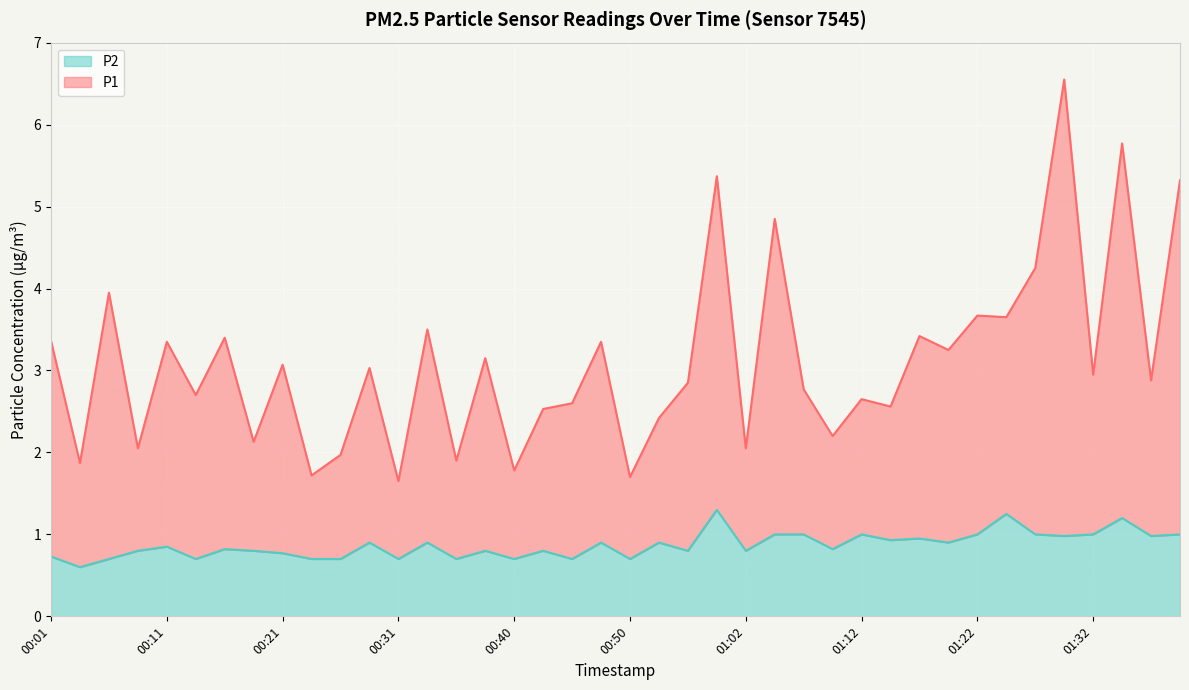

Reading right to left, what are all the values shown in this chart?

P1: 01:39=5.3	01:36=2.9	01:34=5.8	01:32=3.0	01:29=6.6	01:27=4.2	01:24=3.6	01:22=3.7	01:19=3.2	01:17=3.4	01:15=2.6	01:12=2.6	01:10=2.2	01:07=2.8	01:05=4.8	01:02=2.0	01:00=5.4	00:57=2.8	00:55=2.4	00:50=1.7	00:48=3.4	00:45=2.6	00:43=2.5	00:40=1.8	00:38=3.2	00:35=1.9	00:33=3.5	00:31=1.6	00:28=3.0	00:26=2.0	00:23=1.7	00:21=3.1	00:18=2.1	00:16=3.4	00:14=2.7	00:11=3.4	00:09=2.0	00:06=4.0	00:04=1.9	00:01=3.4
P2: 01:39=1.0	01:36=1.0	01:34=1.2	01:32=1.0	01:29=1.0	01:27=1.0	01:24=1.2	01:22=1.0	01:19=0.9	01:17=0.9	01:15=0.9	01:12=1.0	01:10=0.8	01:07=1.0	01:05=1.0	01:02=0.8	01:00=1.3	00:57=0.8	00:55=0.9	00:50=0.7	00:48=0.9	00:45=0.7	00:43=0.8	00:40=0.7	00:38=0.8	00:35=0.7	00:33=0.9	00:31=0.7	00:28=0.9	00:26=0.7	00:23=0.7	00:21=0.8	00:18=0.8	00:16=0.8	00:14=0.7	00:11=0.8	00:09=0.8	00:06=0.7	00:04=0.6	00:01=0.7